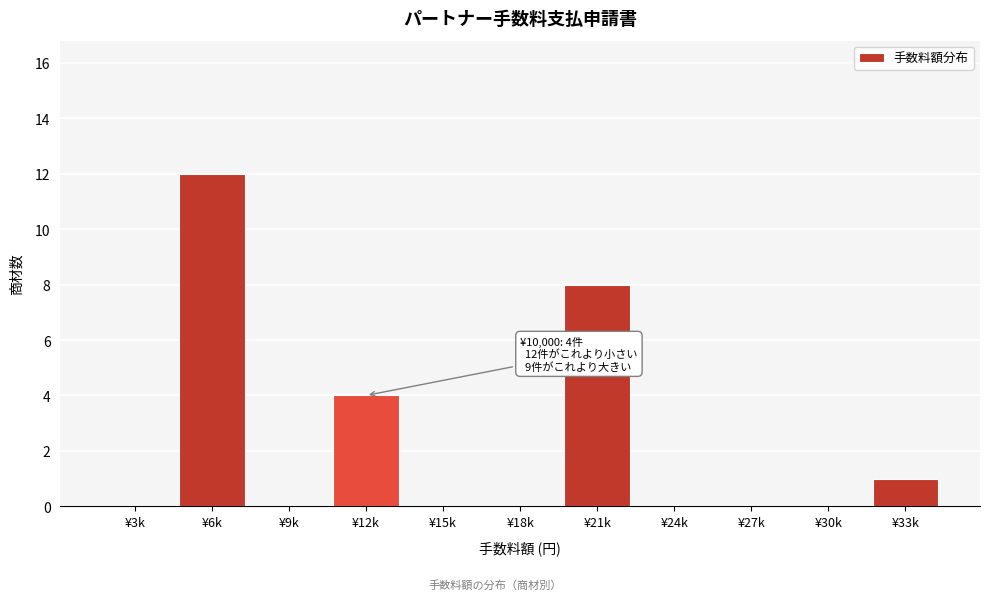

Reading left to right, extract all data points from this chart.

¥3k=0	¥6k=12	¥9k=0	¥12k=4	¥15k=0	¥18k=0	¥21k=8	¥24k=0	¥27k=0	¥30k=0	¥33k=1